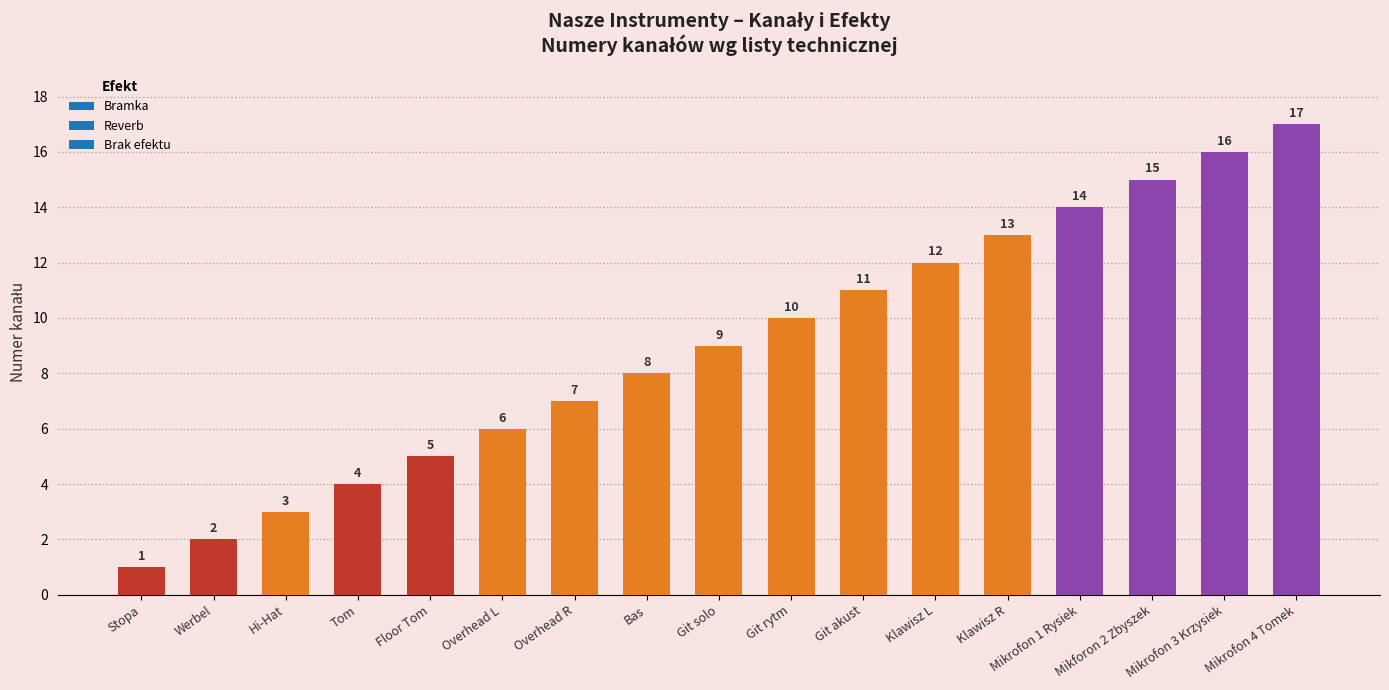

What is the change in value from Overhead L to Mikrofon 1 Rysiek?

+8